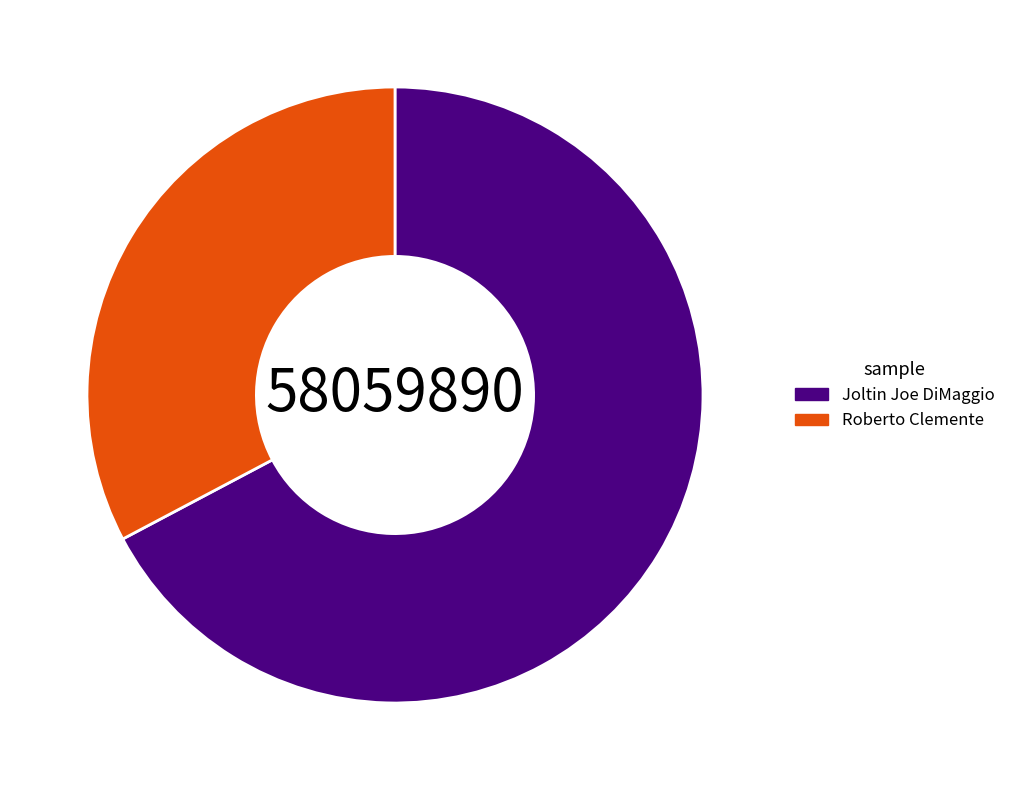

The Roberto Clemente slice represents 33% of the pie. True or false?

True